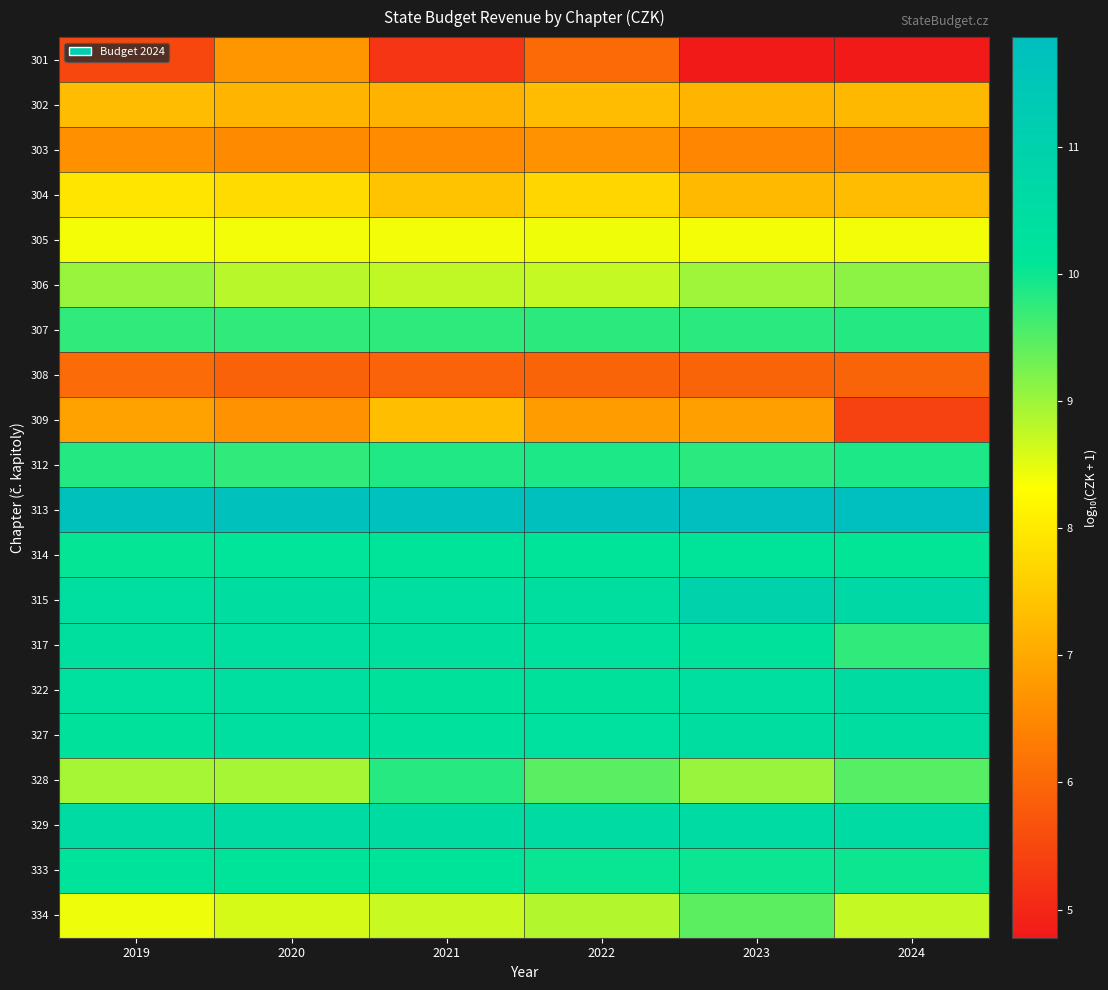

Which category has the highest value across all series?

2024